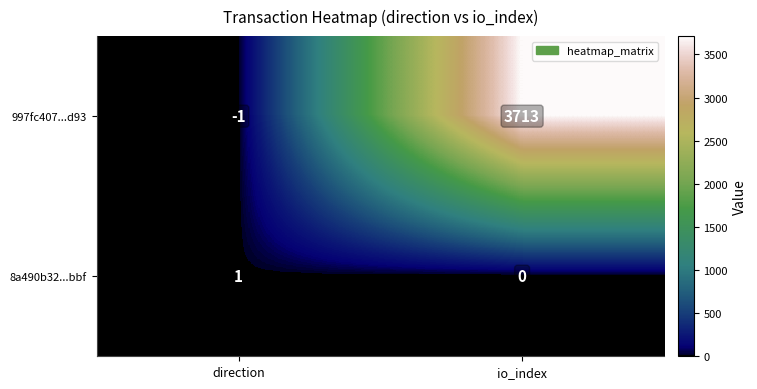

Which label corresponds to the largest value in the chart?

io_index